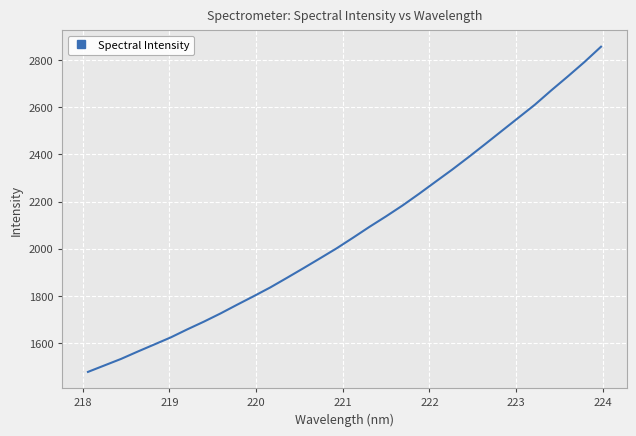

What is the smallest value displayed?

1478.1